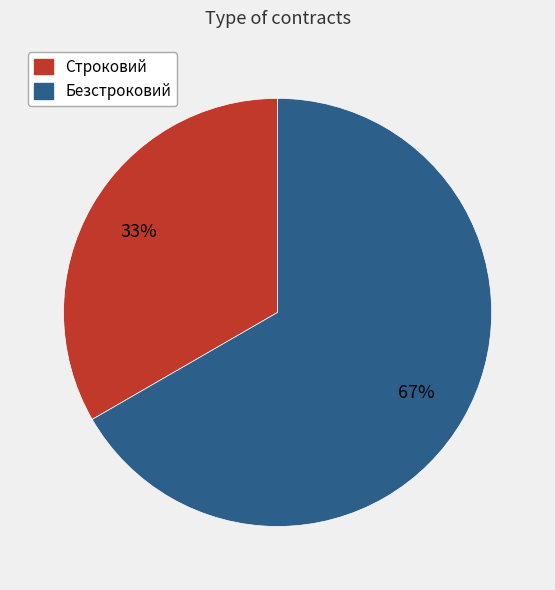

To the nearest percent, what is the combined percentage of Строковий and Безстроковий?

100%